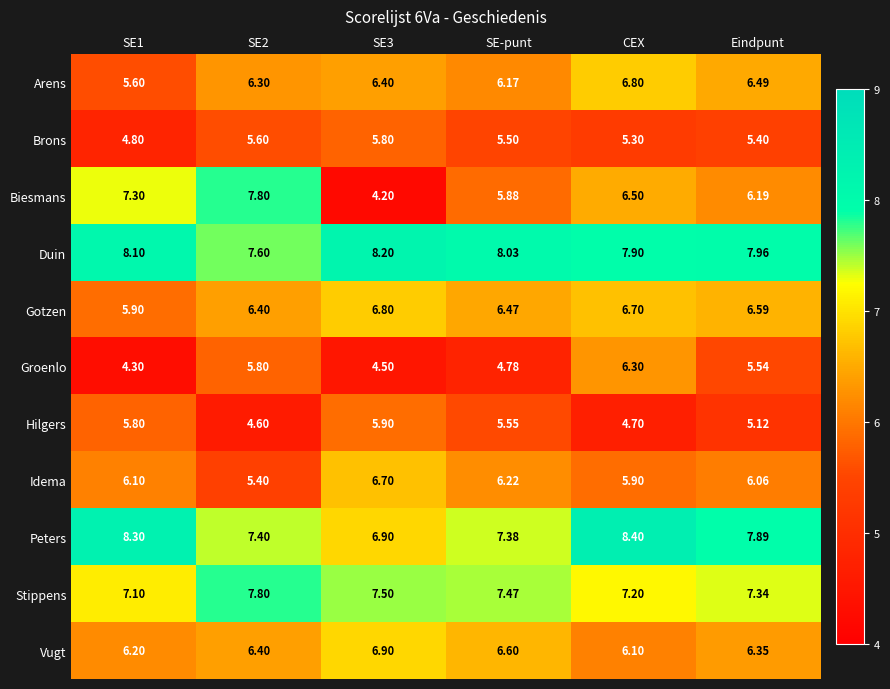

Which series has the largest total across all categories?

Duin